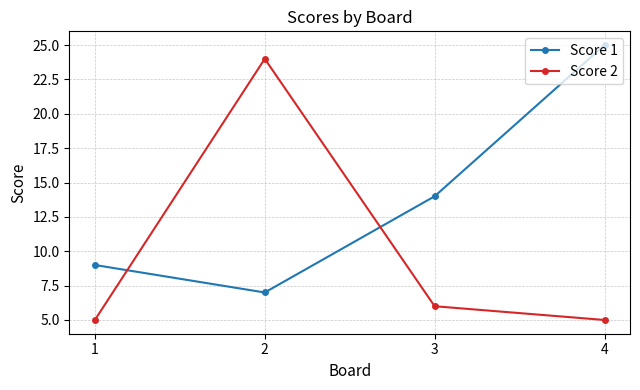

Is it true that Score 2 equals 6 at 3?

True